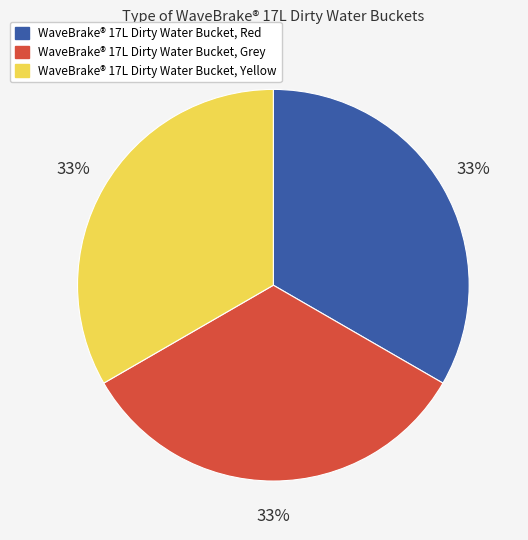

To the nearest percent, what portion does WaveBrake® 17L Dirty Water Bucket, Yellow represent?

33%